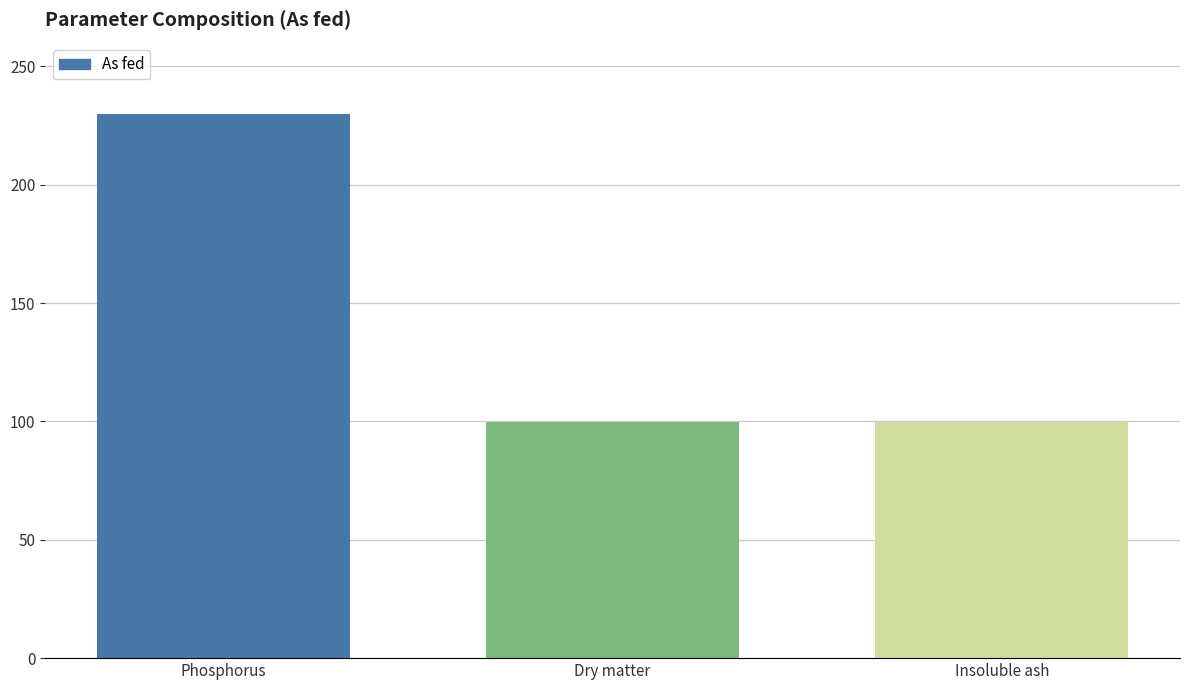

The chart shows a value of 325.0 at Phosphorus. True or false?

False